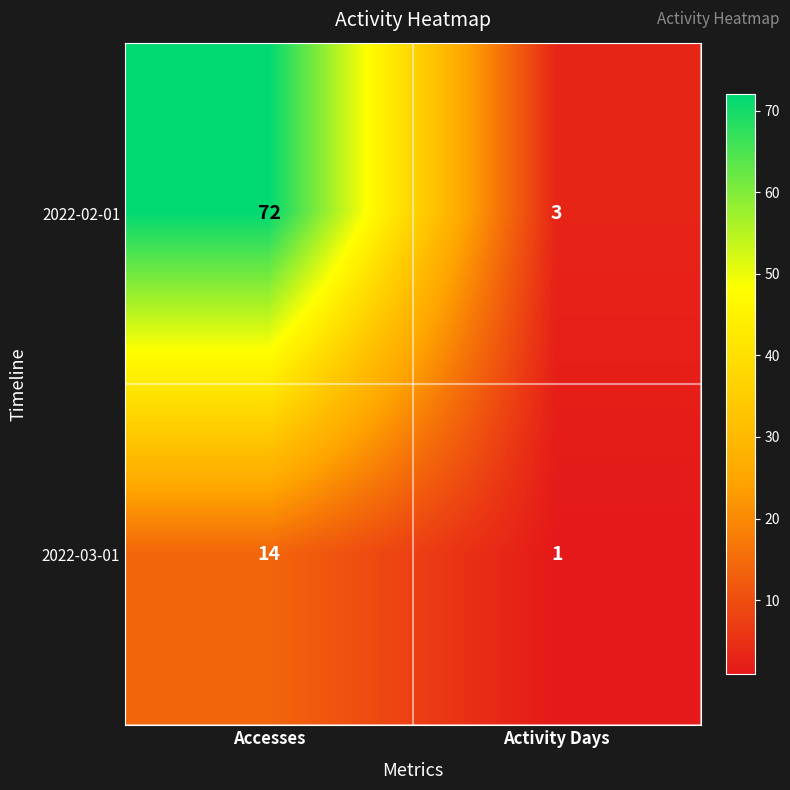

Reading left to right, list all the values displayed in this chart.

2022-02-01: 72	3
2022-03-01: 14	1